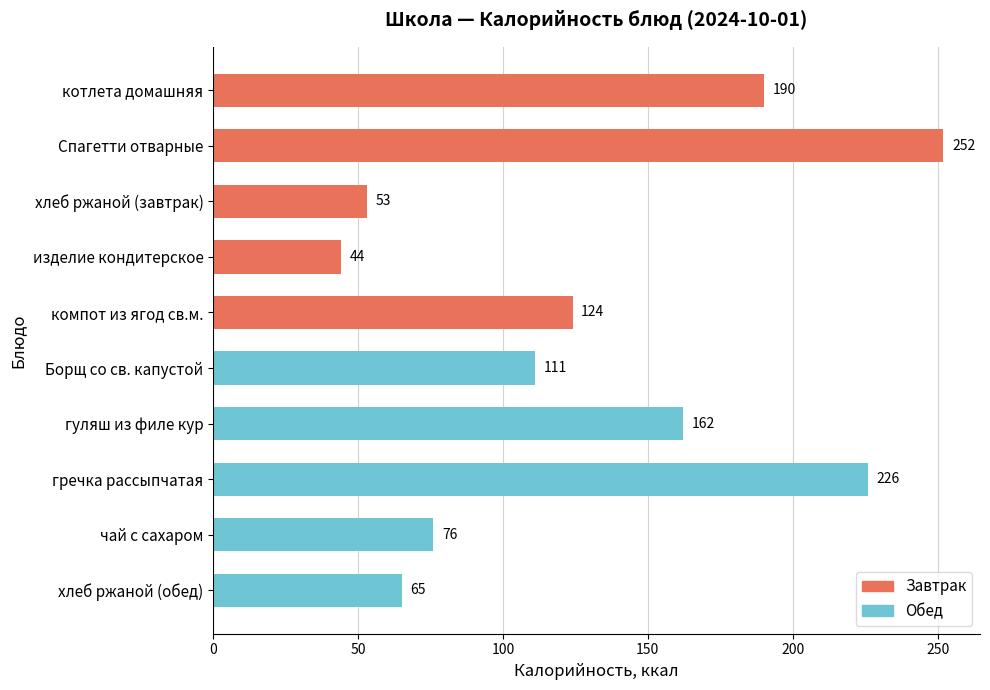

Does the chart contain stacked bars?

No